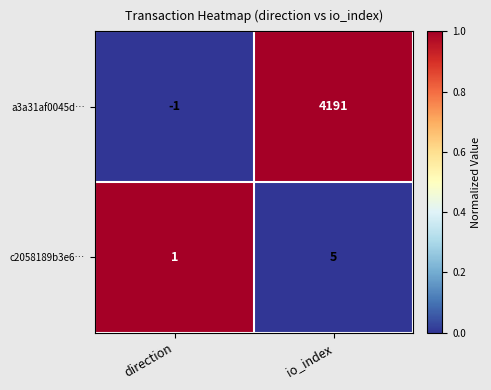

What is the total value across all series at direction?

0